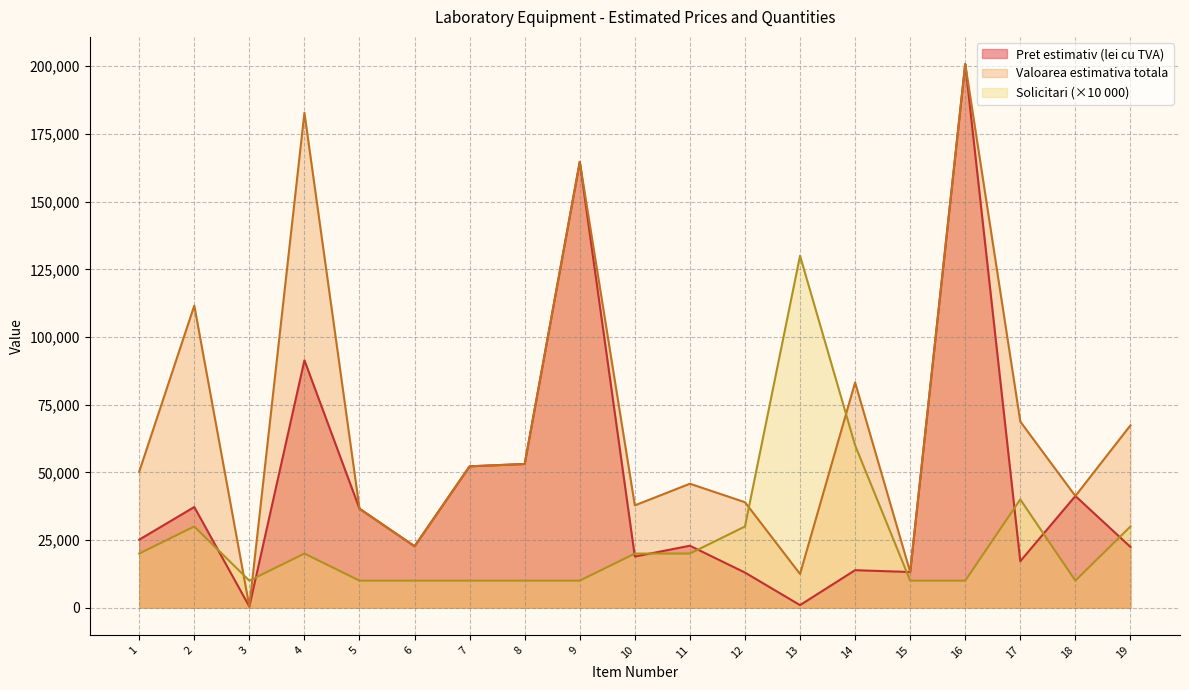

True or false: Valoarea estimativa totala and Pret estimativ (lei cu TVA) intersect in this chart.

False